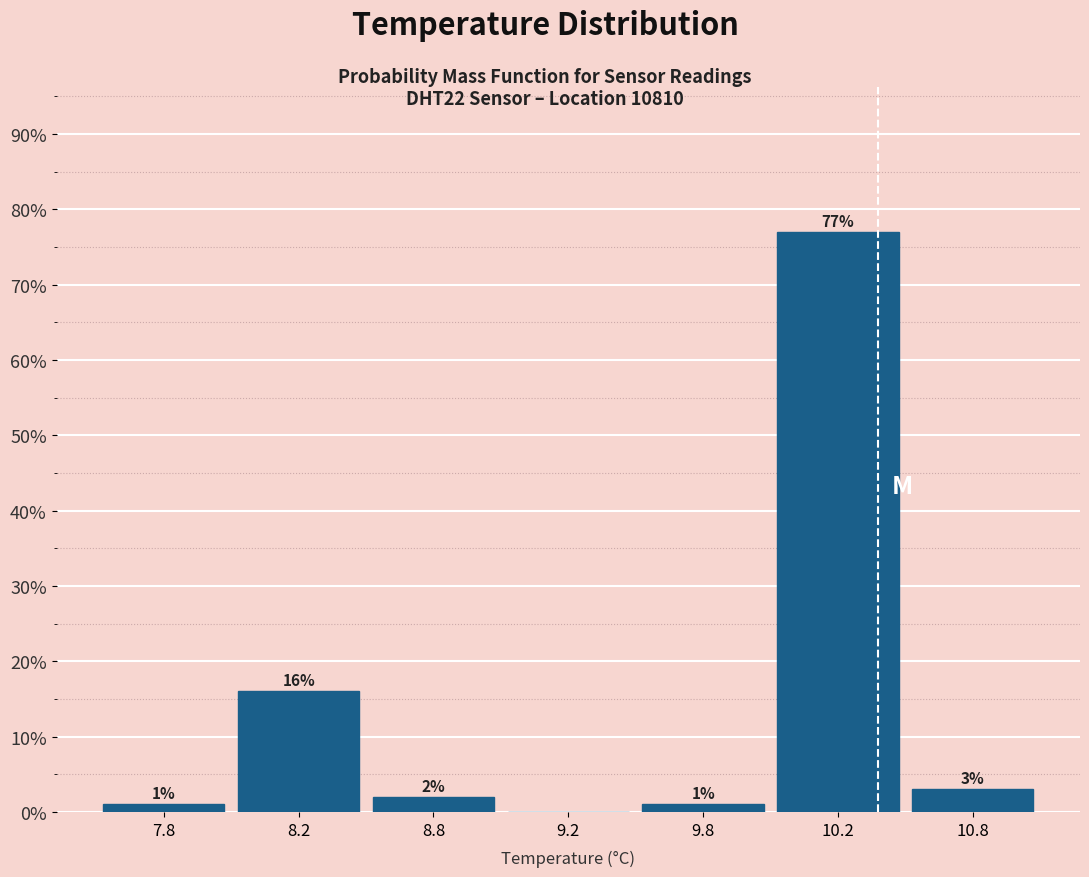

Reading left to right, what are all the values shown in this chart?

7.8=1	8.2=16	8.8=2	9.2=0	9.8=1	10.2=77	10.8=3